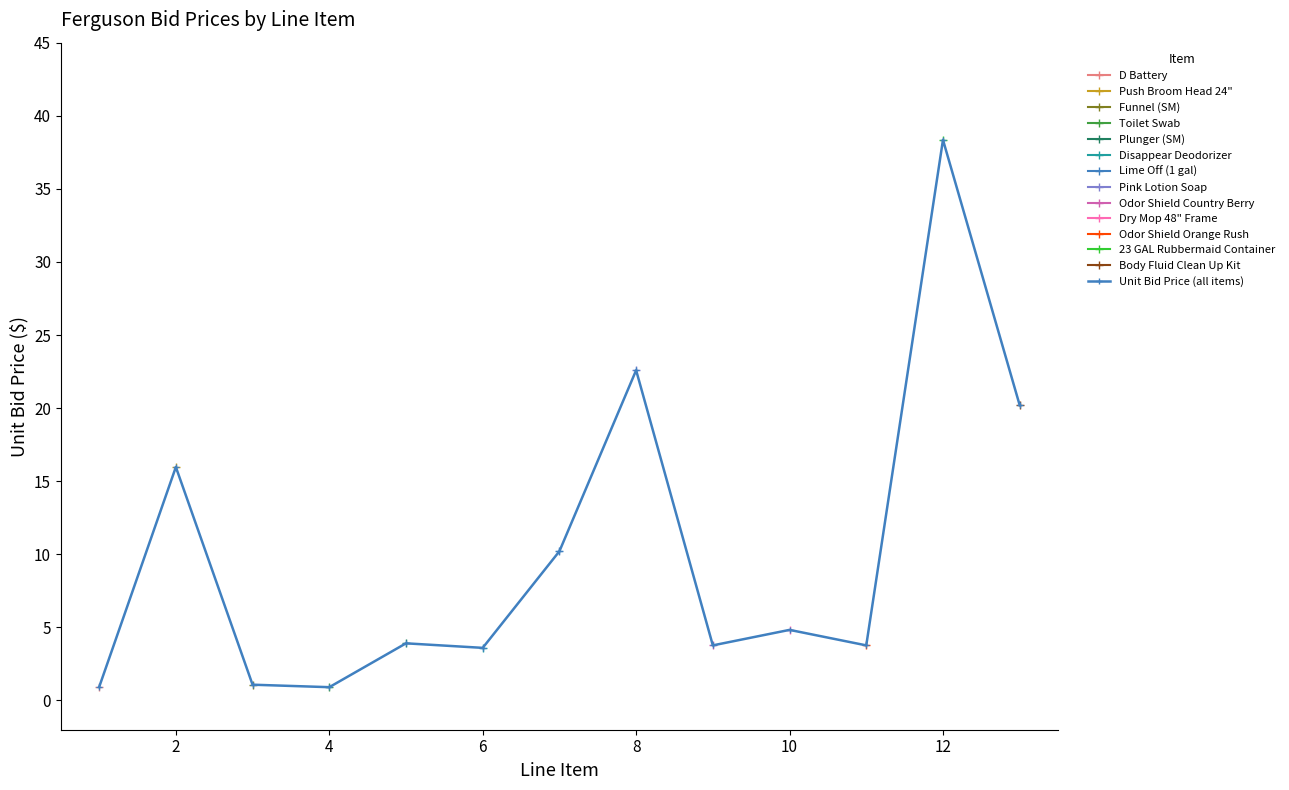

What is the smallest value displayed?

0.9